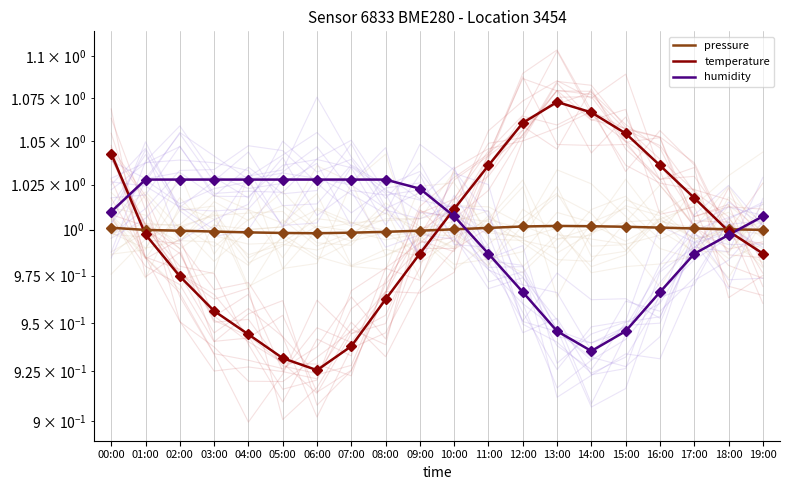

Which has a higher value, 02:00 or 11:00?

11:00